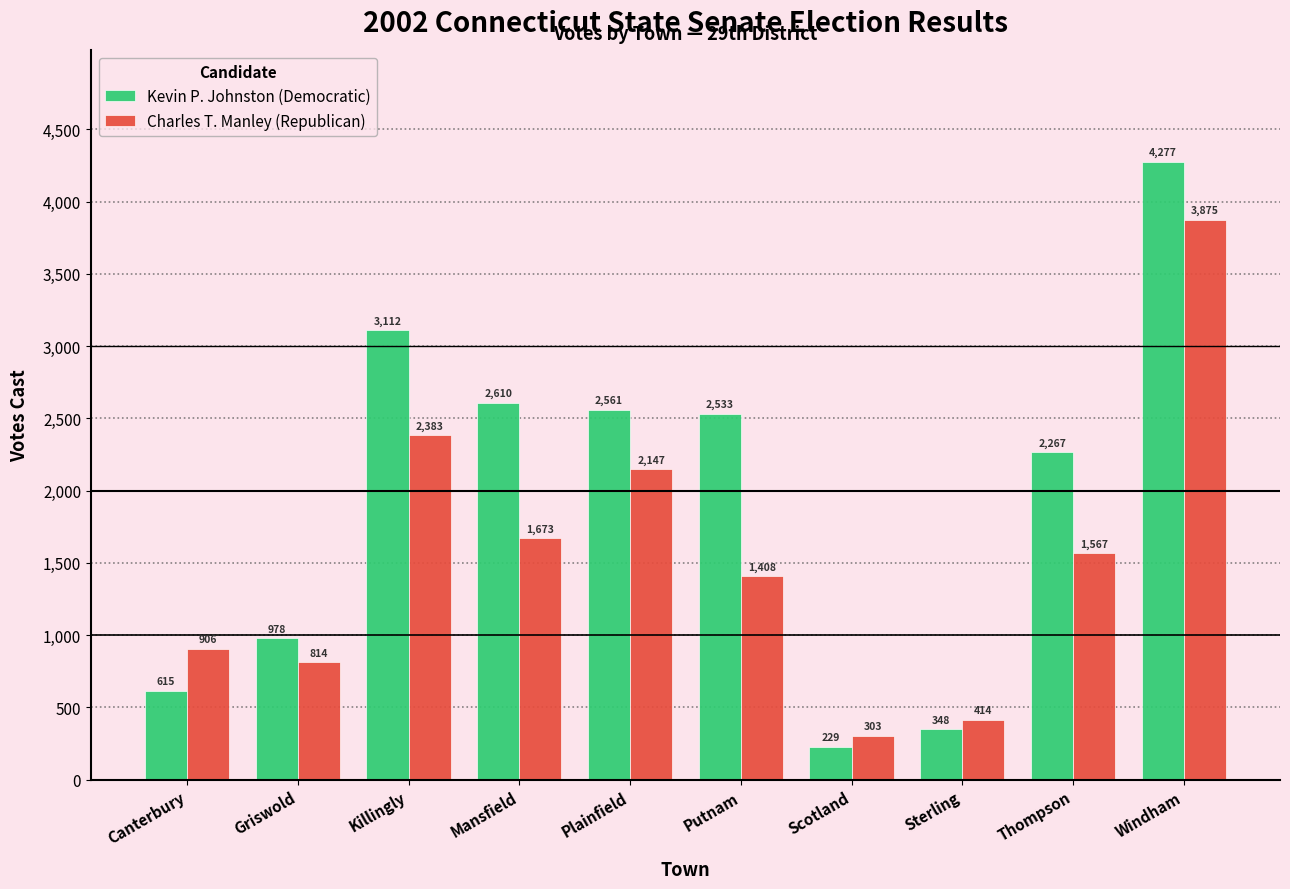

At which category does the chart reach its minimum across all series?

Scotland